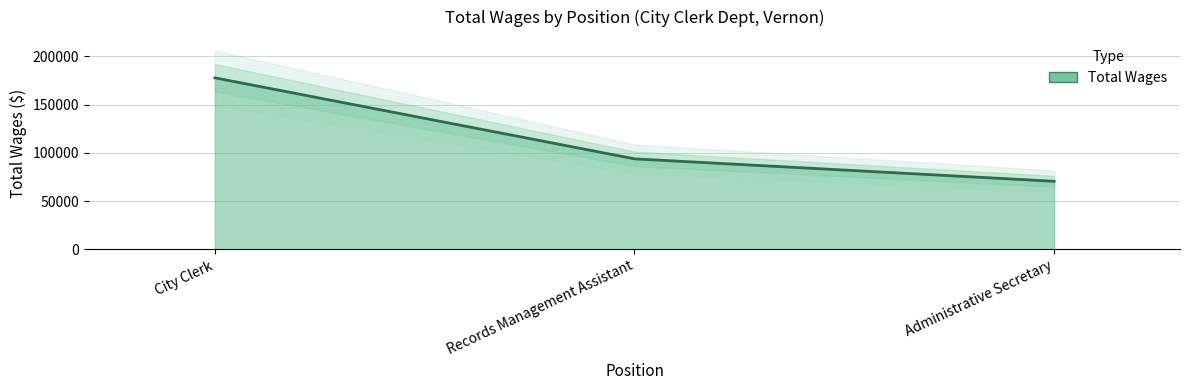

Reading left to right, list all the values displayed in this chart.

City Clerk=177759	Records Management Assistant=93754	Administrative Secretary=70483